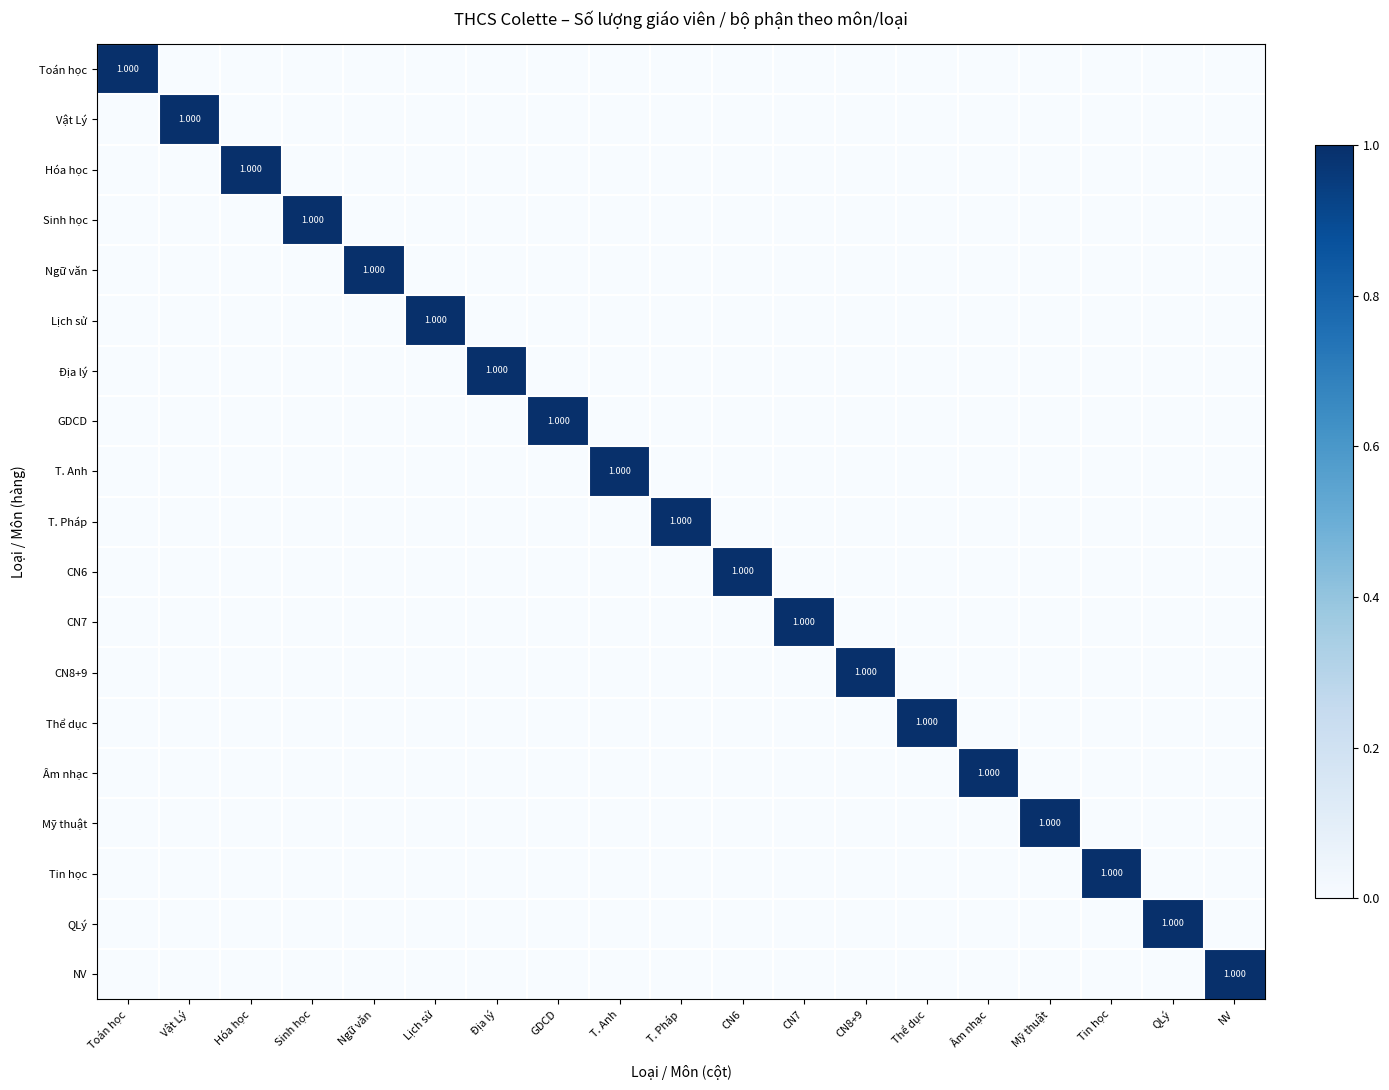

Rank the categories by Âm nhạc value from lowest to highest.

Toán học, Vật Lý, Hóa học, Sinh học, Ngữ văn, Lịch sử, Địa lý, GDCD, T. Anh, T. Pháp, CN6, CN7, CN8+9, Thể dục, Mỹ thuật, Tin học, QLý, NV, Âm nhạc